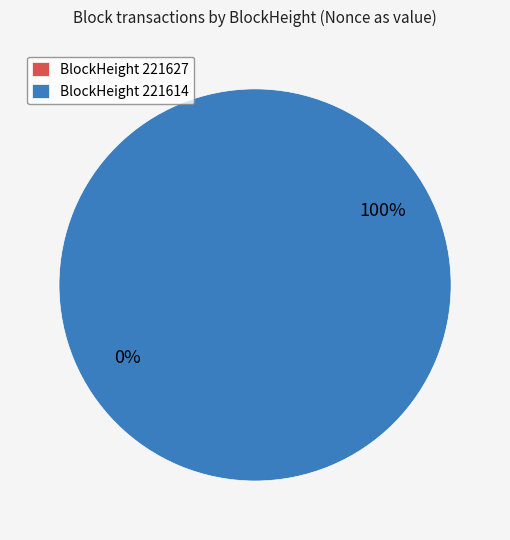

Is it true that 221627 is 0% of the pie?

True